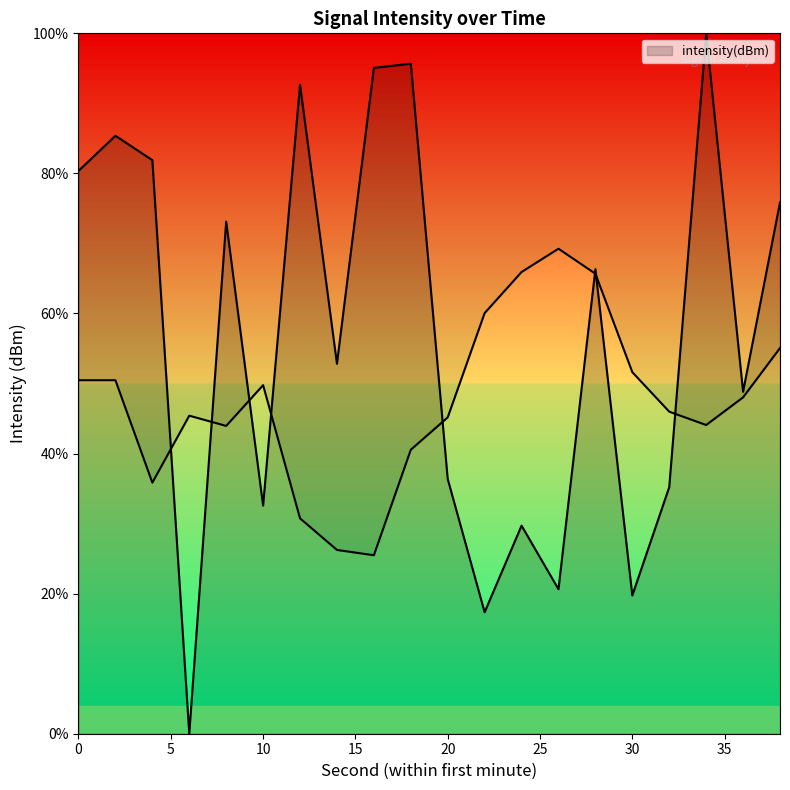

The chart shows a value of 92.7 at 12. True or false?

True